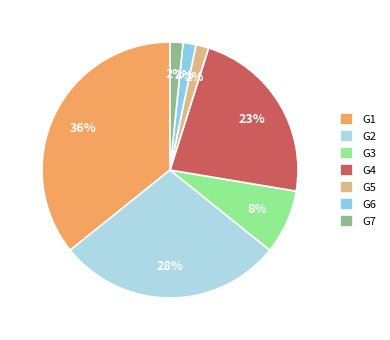

To the nearest percent, what is the average slice percentage?

14%